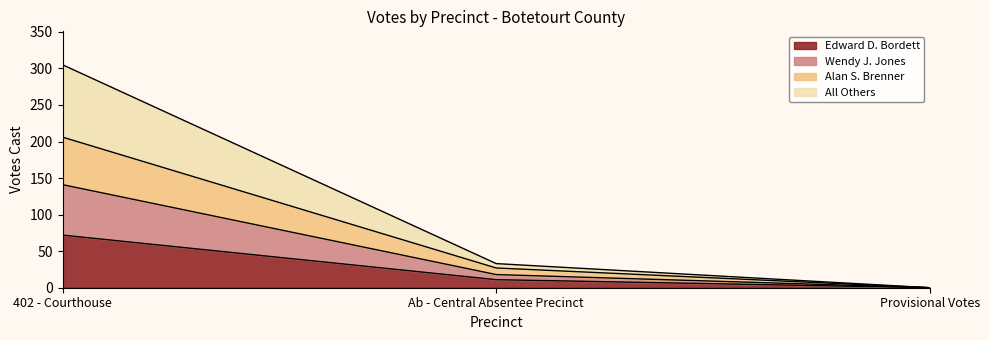

Reading left to right, transcribe the values for Edward D. Bordett.

402 - Courthouse=72	Ab - Central Absentee Precinct=11	Provisional Votes=0